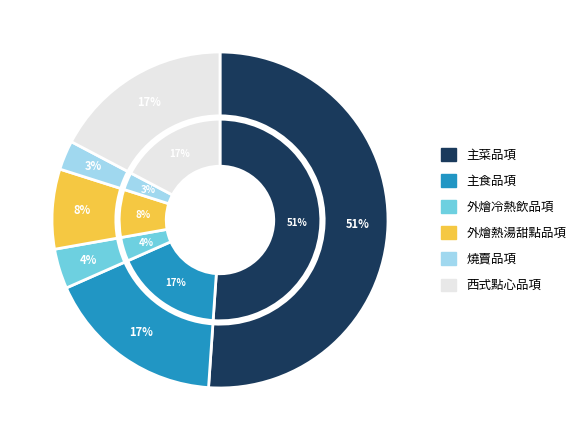

To the nearest percent, what percentage of the pie is 外燴冷熱飲品項?

4%